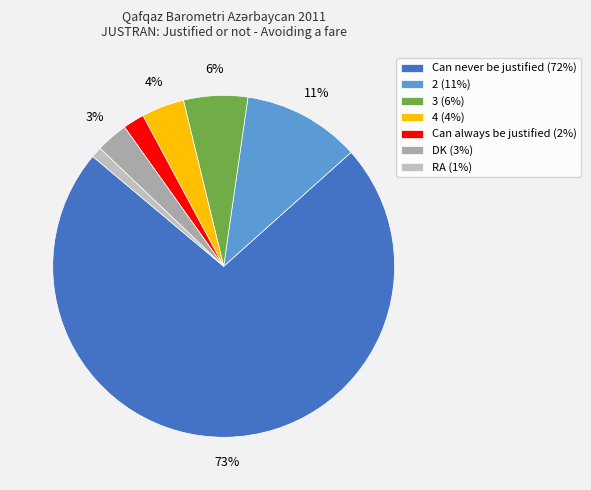

Rank the categories by value from lowest to highest.

RA, Can always be justified, DK, 4, 3, 2, Can never be justified